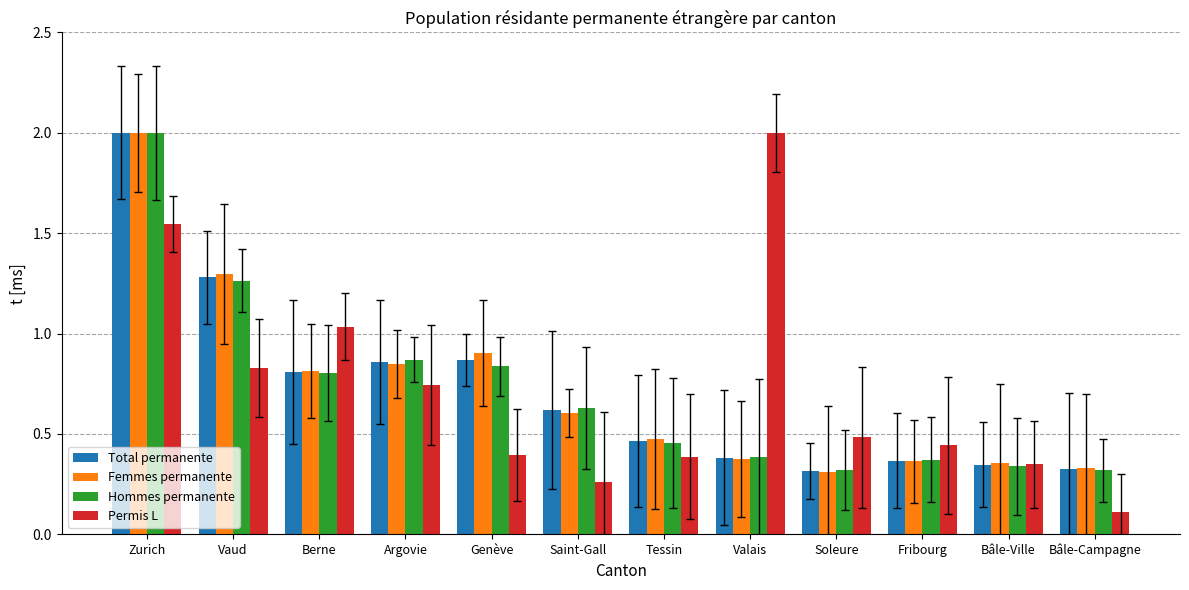

Is it true that Femmes permanente equals 1.8 at Vaud?

False